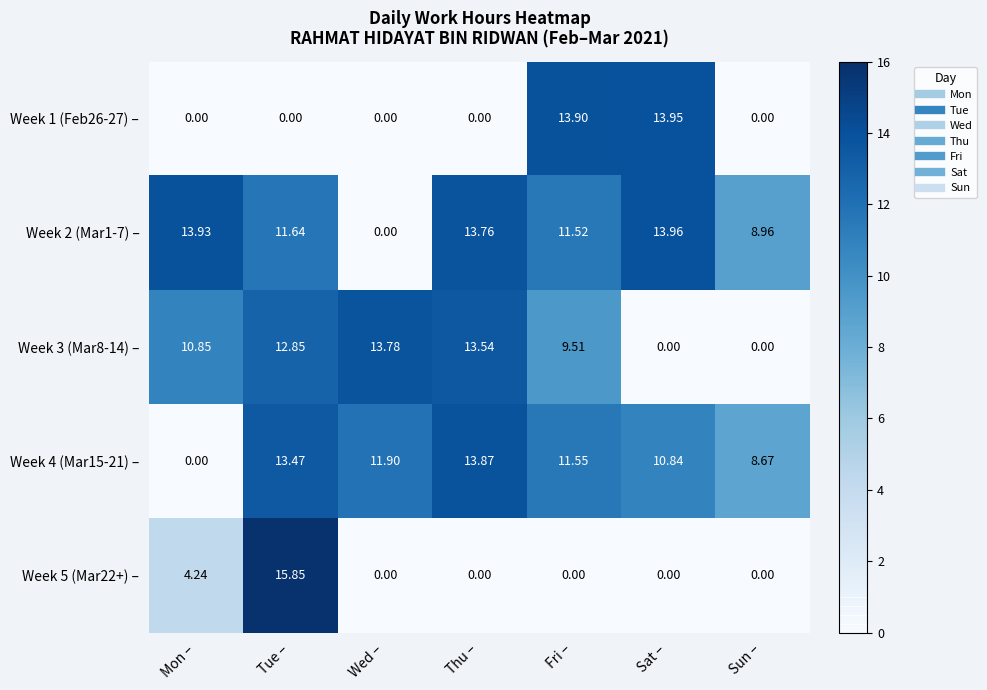

List the labels in order of Week 4 (Mar15-21) – value, largest first.

Thu –, Tue –, Wed –, Fri –, Sat –, Sun –, Mon –